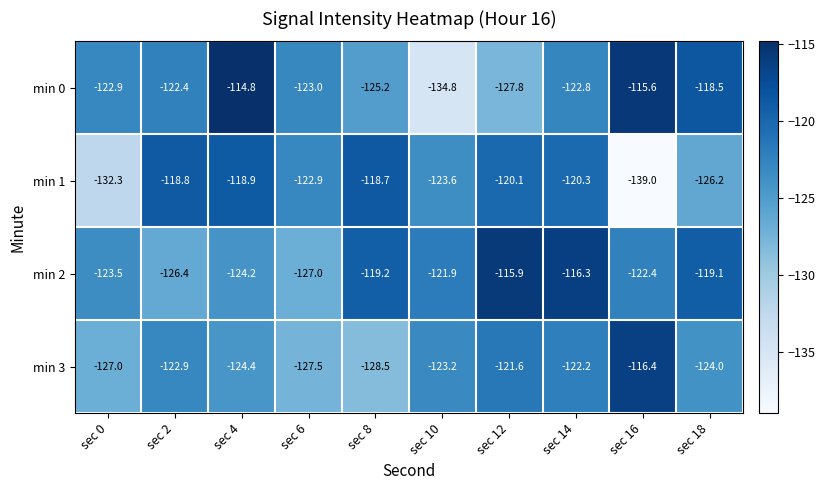

At which category does the chart reach its minimum across all series?

sec 16